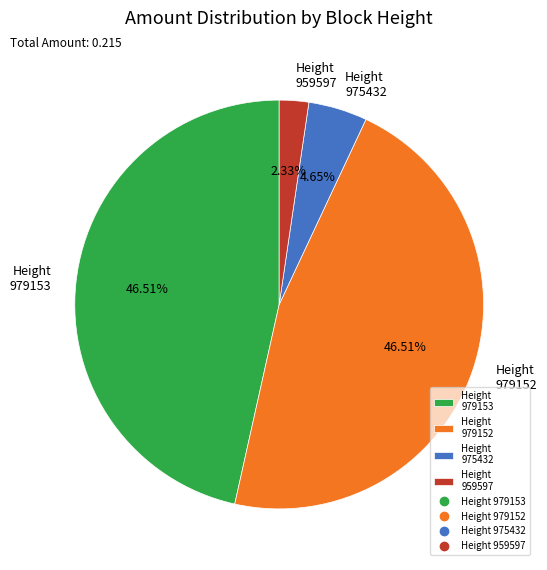

Does any single category account for the majority?

No